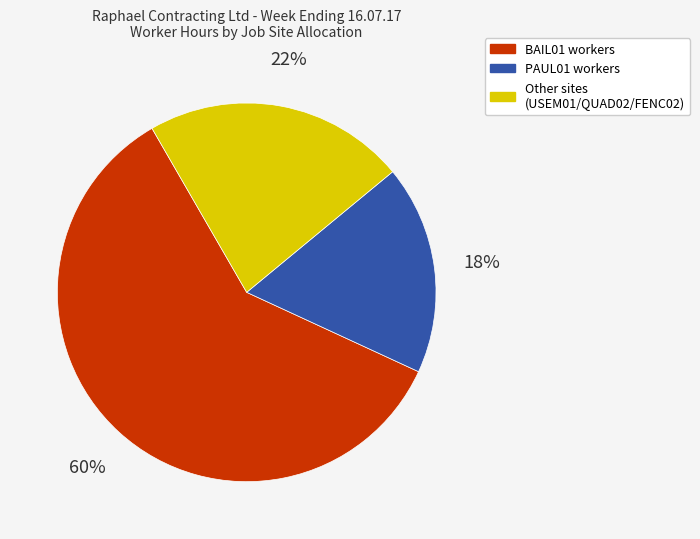

Between Other sites (USEM01/QUAD02/FENC02) and BAIL01 workers, which is larger?

BAIL01 workers